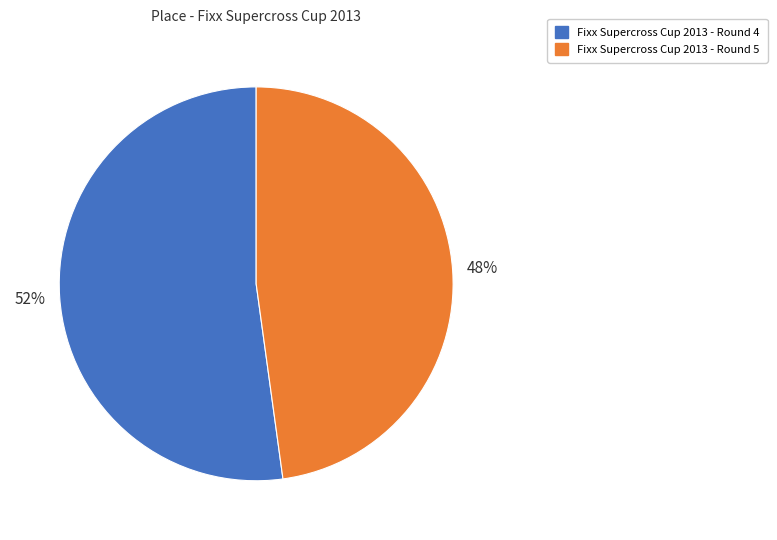

How many segments does this pie chart have?

2